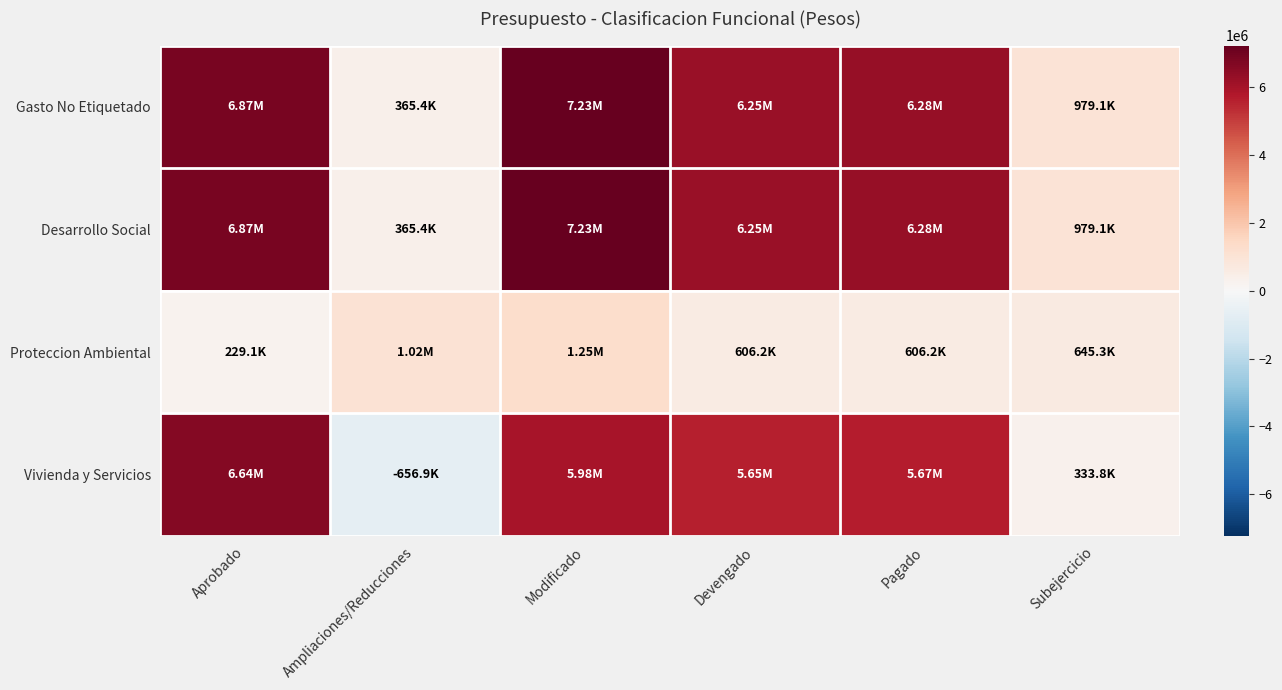

Reading left to right, what are all the values shown in this chart?

Gasto No Etiquetado: Aprobado=6865872.1	Ampliaciones/Reducciones=365437.7	Modificado=7231309.8	Devengado=6252187.4	Pagado=6276160.0	Subejercicio=979122.4
Desarrollo Social: Aprobado=6865872.1	Ampliaciones/Reducciones=365437.7	Modificado=7231309.8	Devengado=6252187.4	Pagado=6276160.0	Subejercicio=979122.4
Proteccion Ambiental: Aprobado=229089.7	Ampliaciones/Reducciones=1022375.7	Modificado=1251465.5	Devengado=606170.3	Pagado=606170.3	Subejercicio=645295.2
Vivienda y Servicios: Aprobado=6636782.4	Ampliaciones/Reducciones=-656938.1	Modificado=5979844.3	Devengado=5646017.1	Pagado=5669989.7	Subejercicio=333827.2